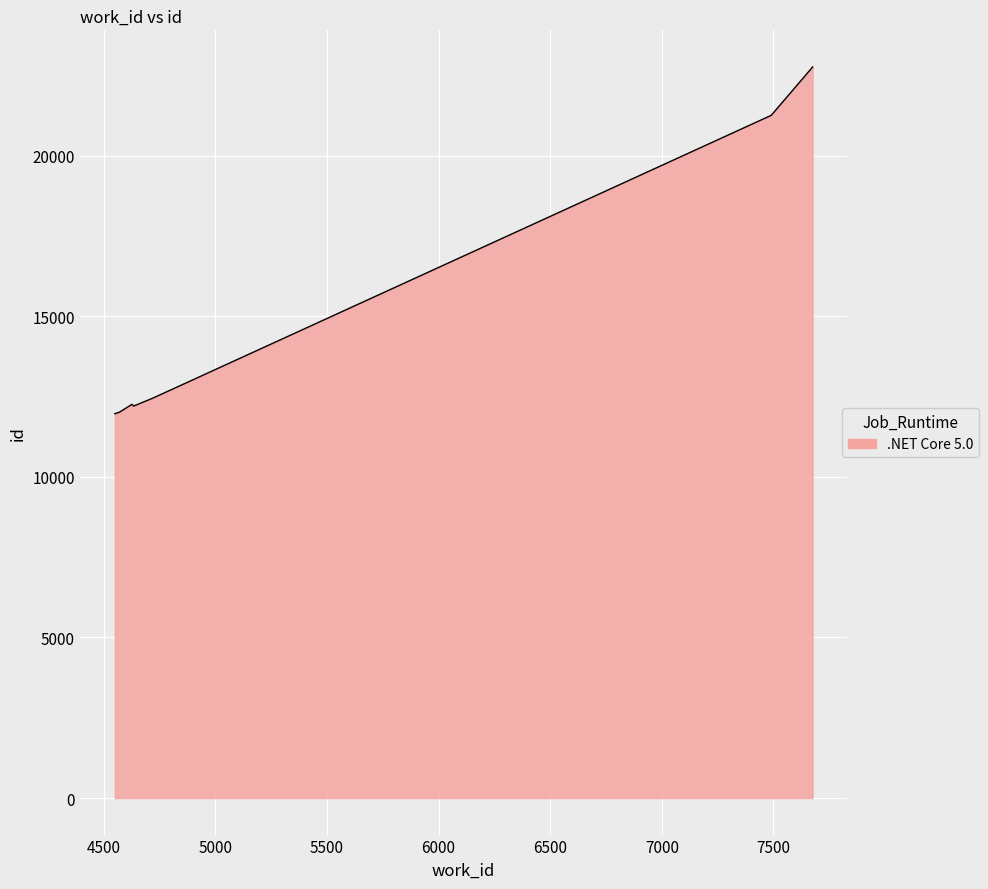

Where is the data nearest to the value 17363?

7490